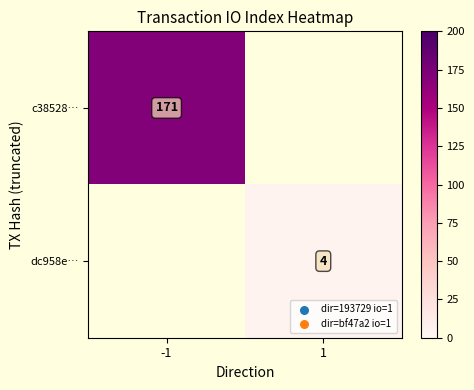

Is the value of dc958e… at 1 greater than the value of c38528… at -1?

No